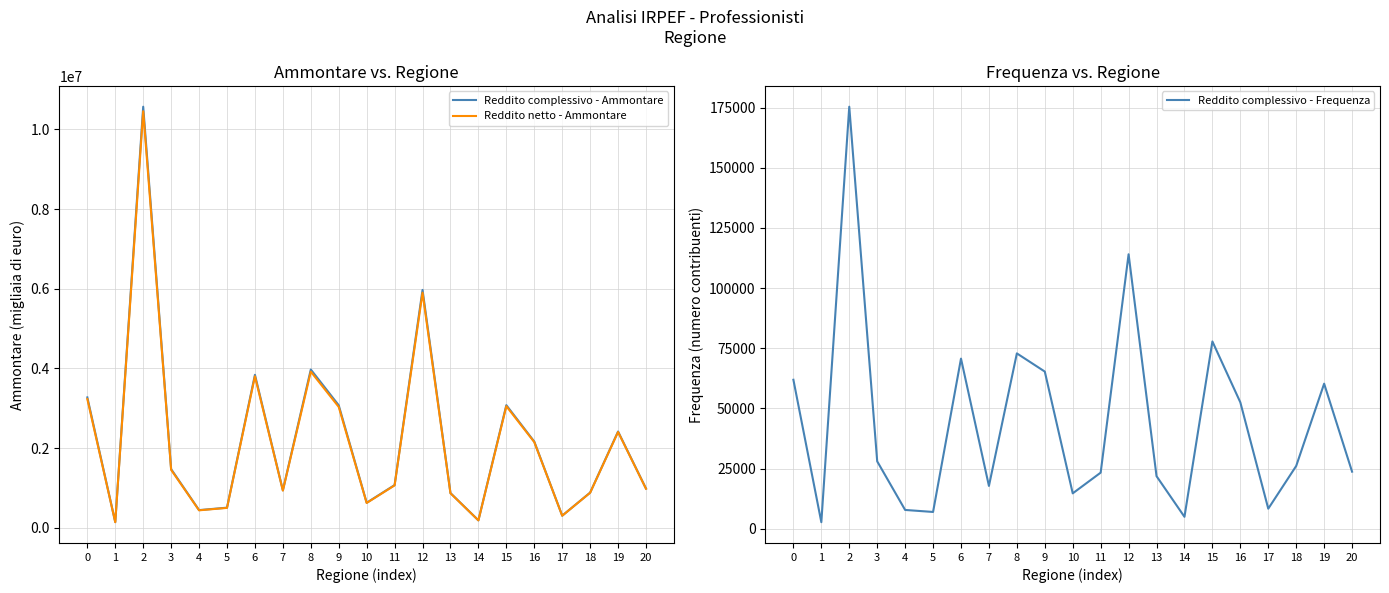

What is the spread (max minus min) of values at 15?

2998649